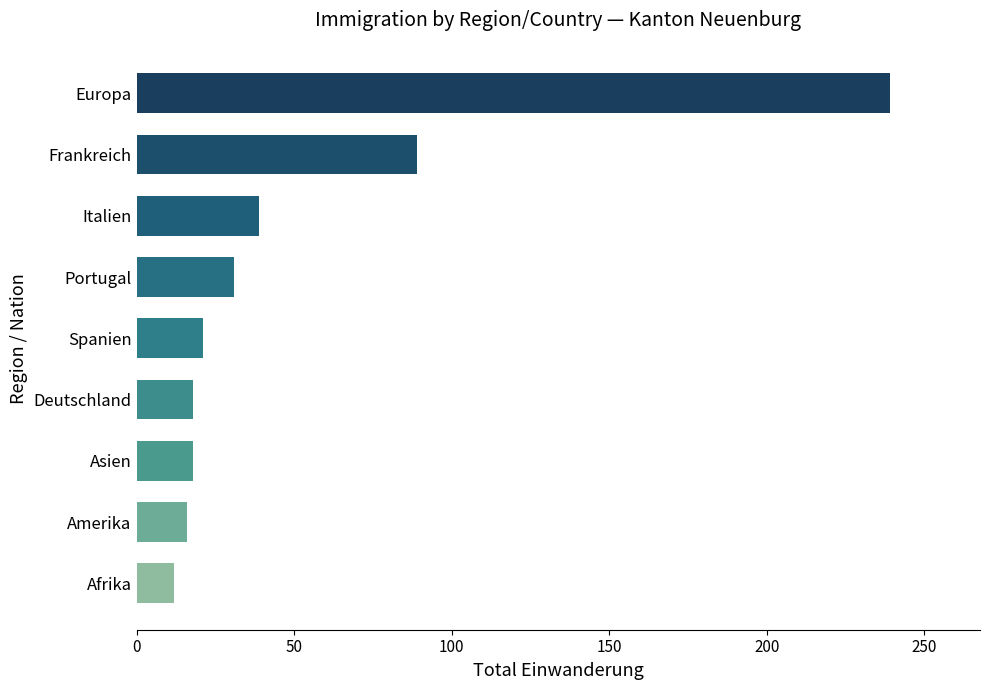

What is the average value?

54